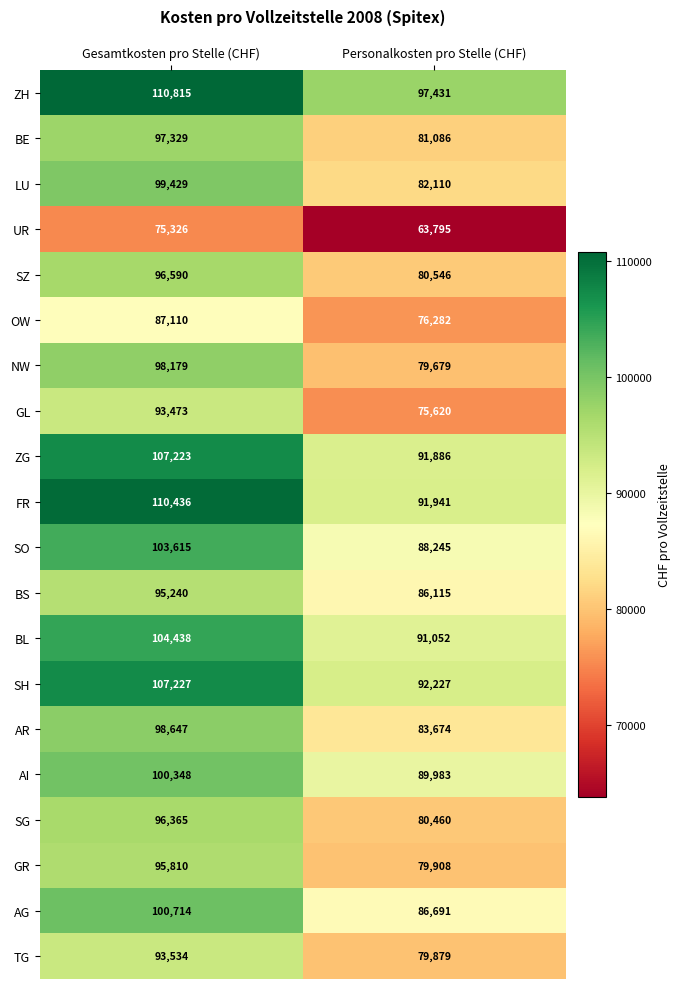

What is the greatest value displayed?

110815